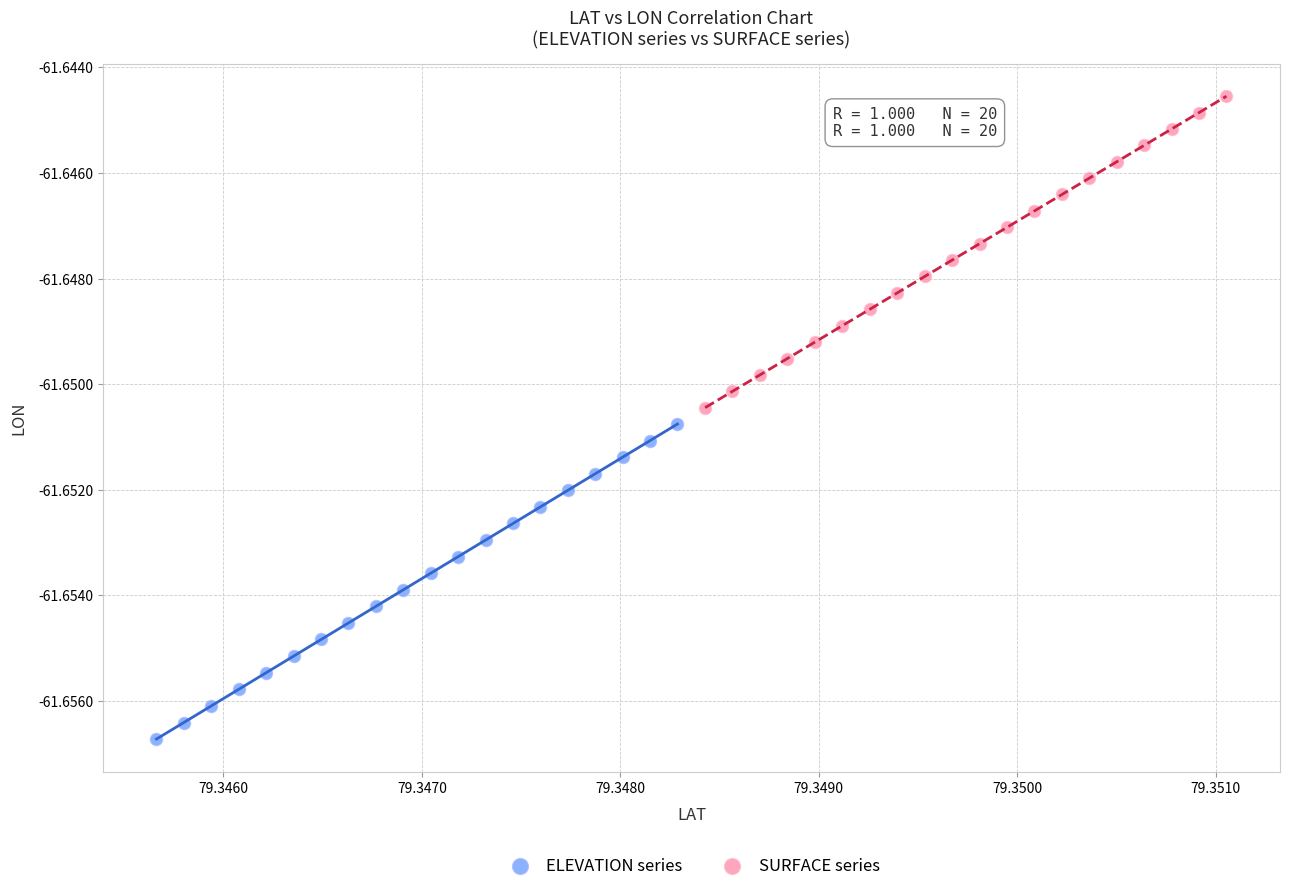

What are all the series names shown in the legend?

ELEVATION series, SURFACE series